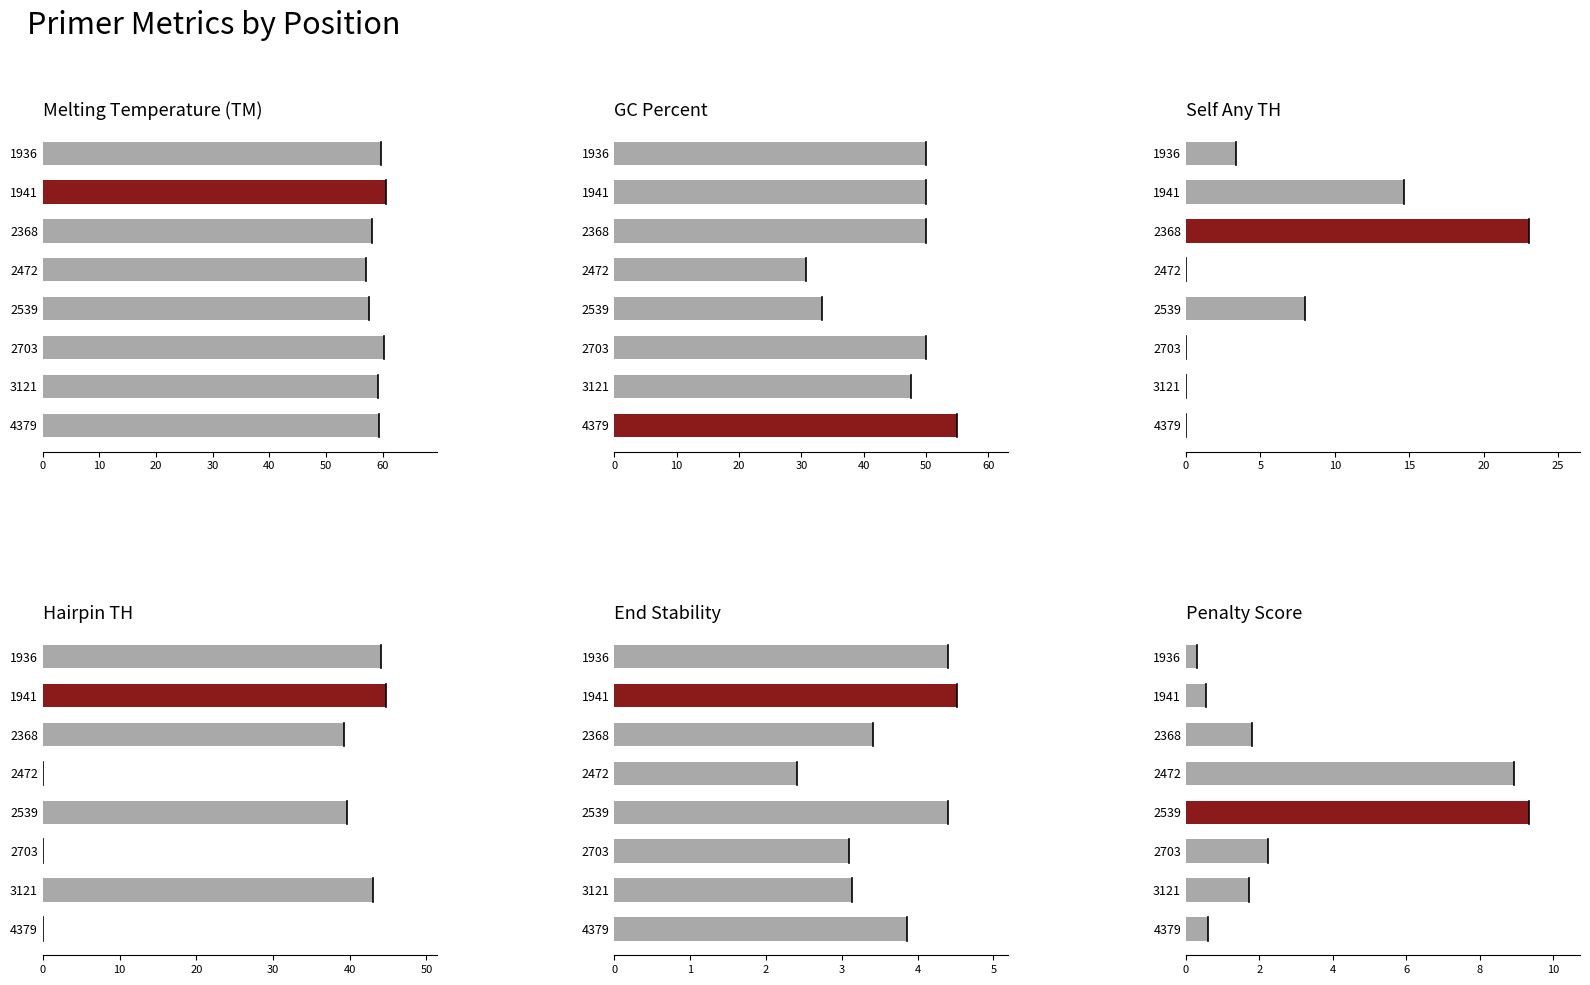

What is the maximum value for pen?

9.3